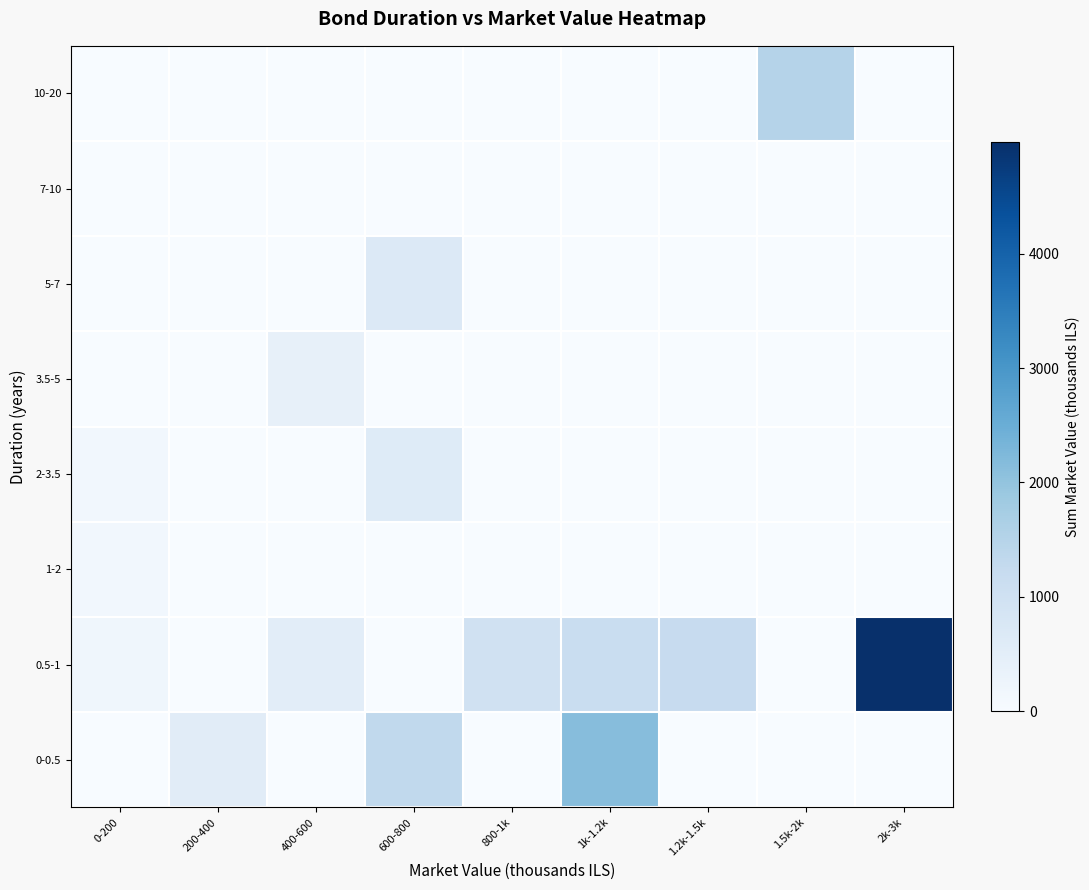

At which category is the sum across all series the highest?

2k-3k